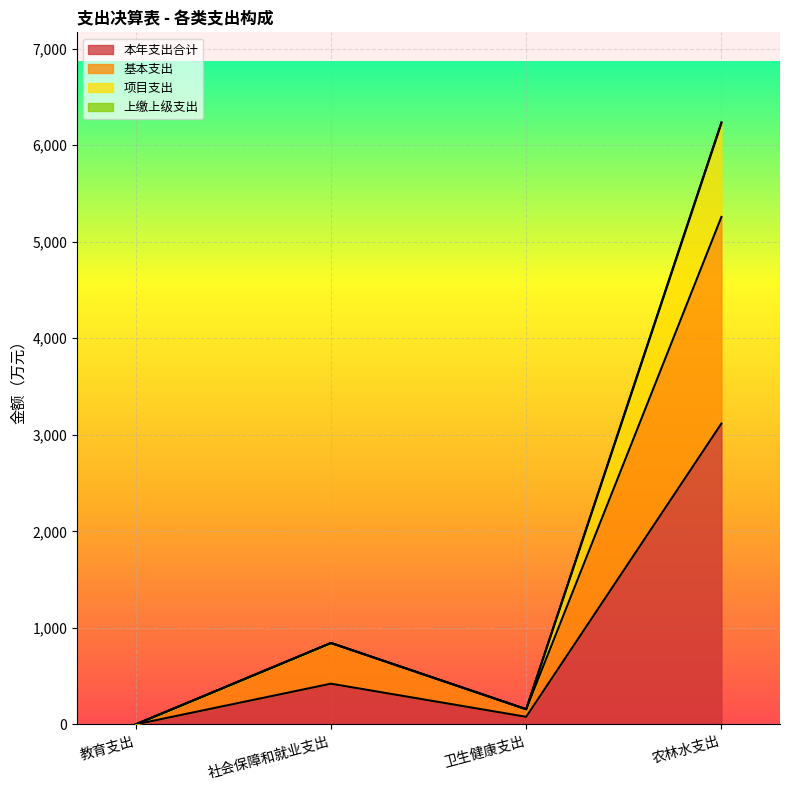

Which label corresponds to the smallest value in the chart?

教育支出